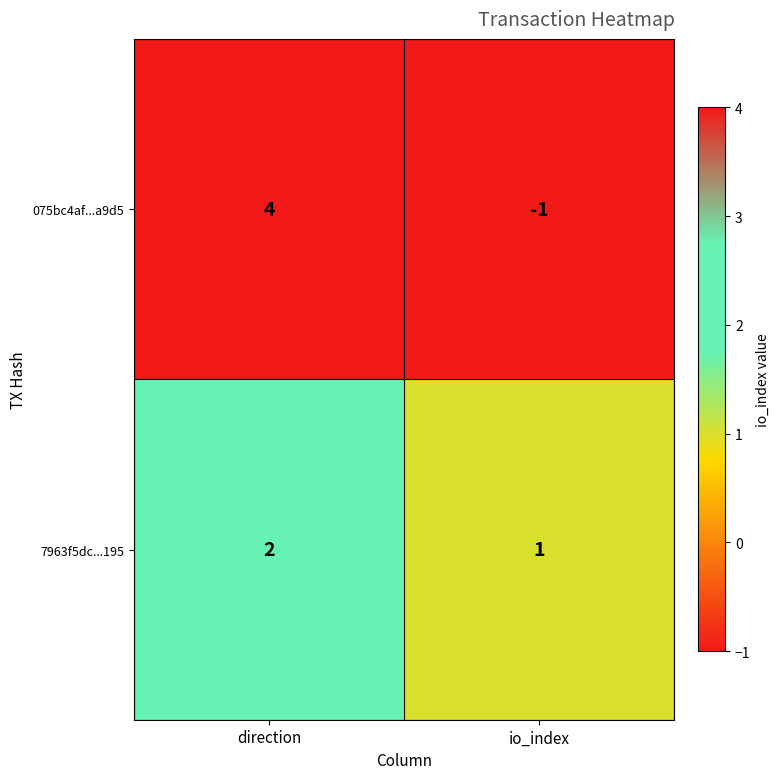

Is it true that 7963f5dc...195 equals 1 at io_index?

True